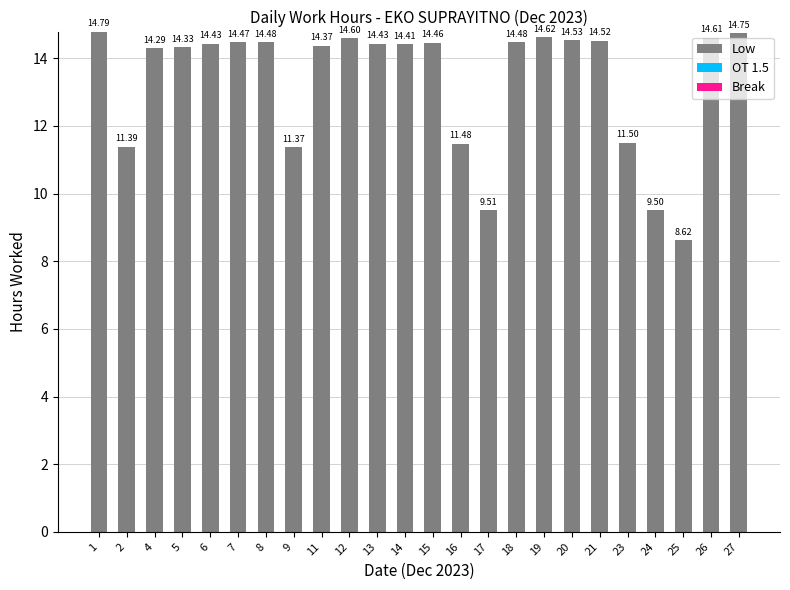

How many data points are less than 14?

7